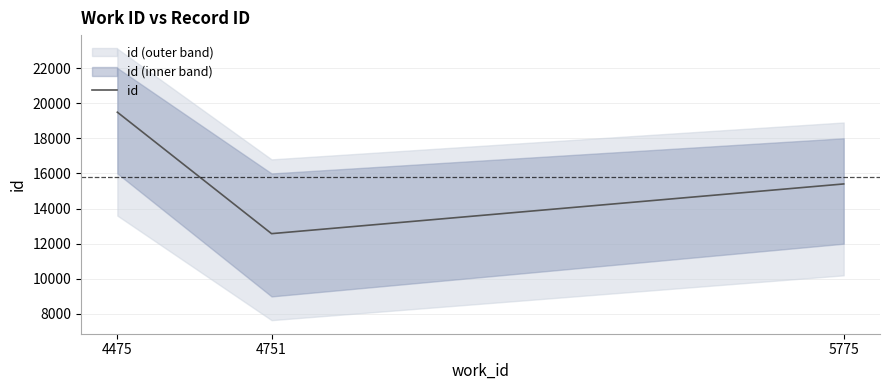

Reading right to left, list all the values displayed in this chart.

15402	12573	19485